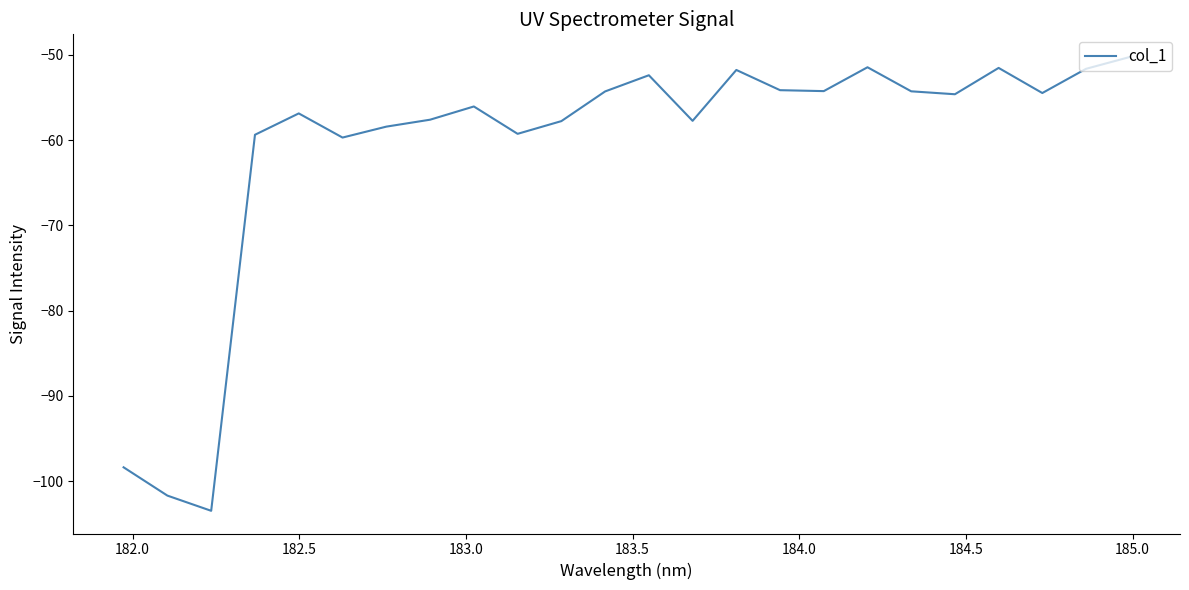

What is the difference between the maximum and minimum values?

53.2